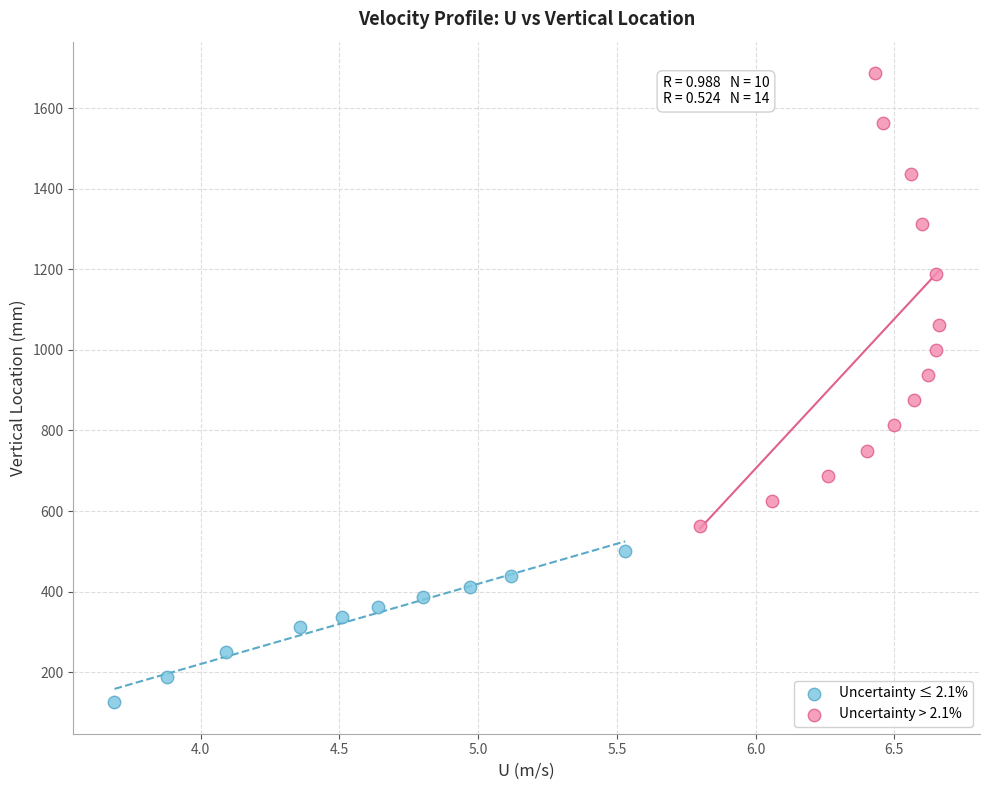

Which series reaches the minimum Y coordinate?

Uncertainty ≤ 2.1%